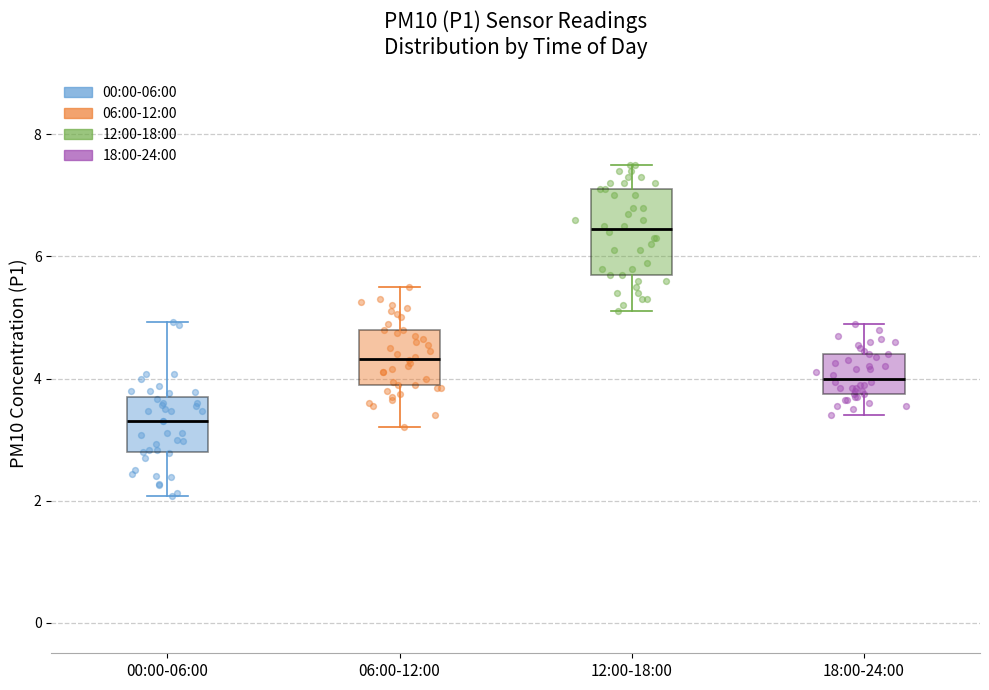

Reading left to right, read every box against the y-axis: the position of its median line, the range the box covers, and the ends of its whiskers. The values are not printed on the chart, so give them approximately, as read against the axis.

00:00-06:00: median 3.4, box 2.8 to 3.6, whiskers 2.0 to 5.0
06:00-12:00: median 4.4, box 3.8 to 4.8, whiskers 3.2 to 5.6
12:00-18:00: median 6.4, box 5.8 to 7.2, whiskers 5.2 to 7.6
18:00-24:00: median 4.0, box 3.8 to 4.4, whiskers 3.4 to 5.0